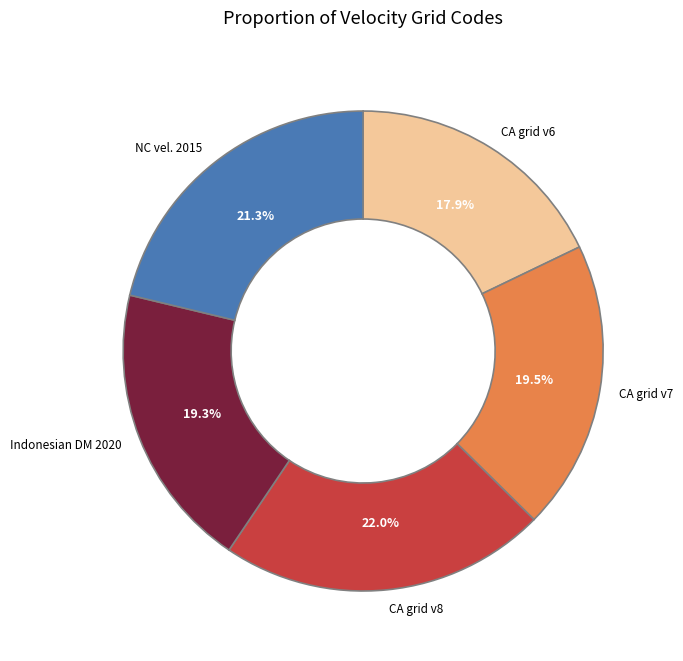

Is there a majority slice in this chart?

No